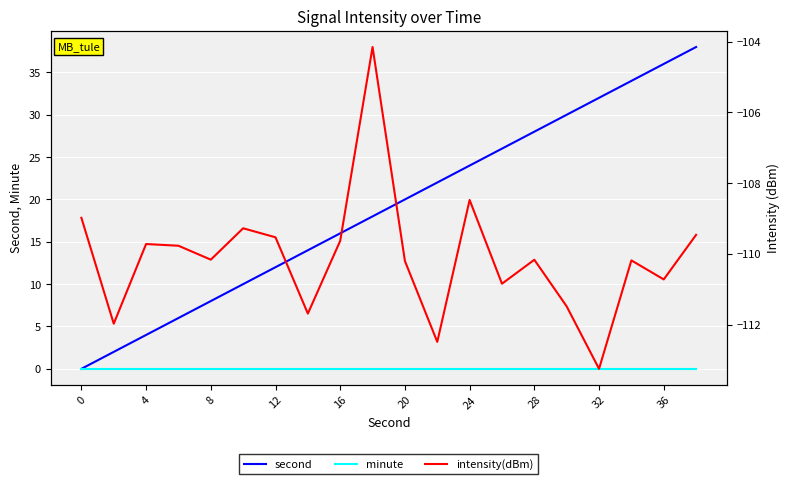

Is this an area chart (filled region under the line)?

No